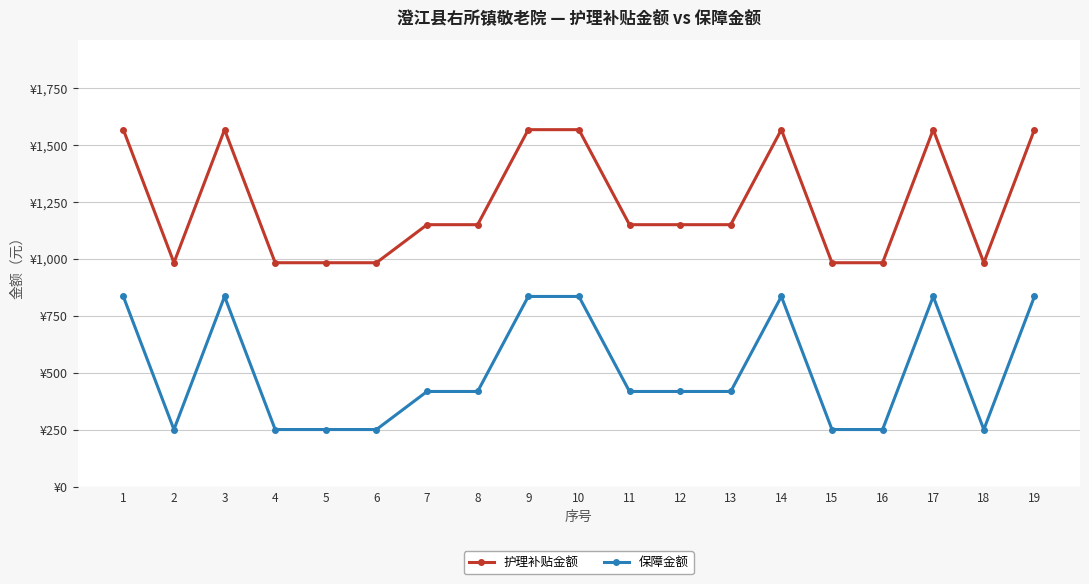

The value of 保障金额 at 10 is 1342. True or false?

False